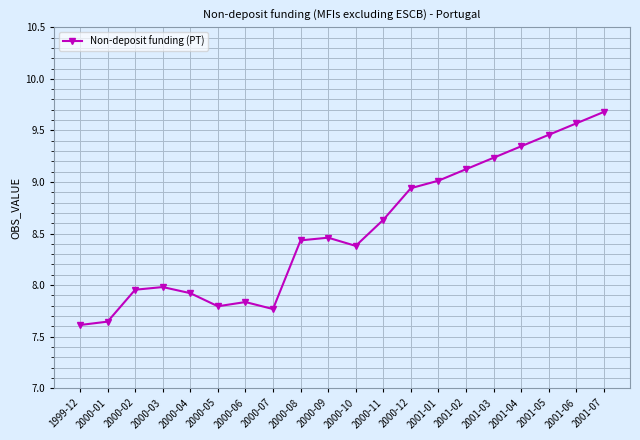

What is the change in value from 2000-11 to 2001-04?

+0.7